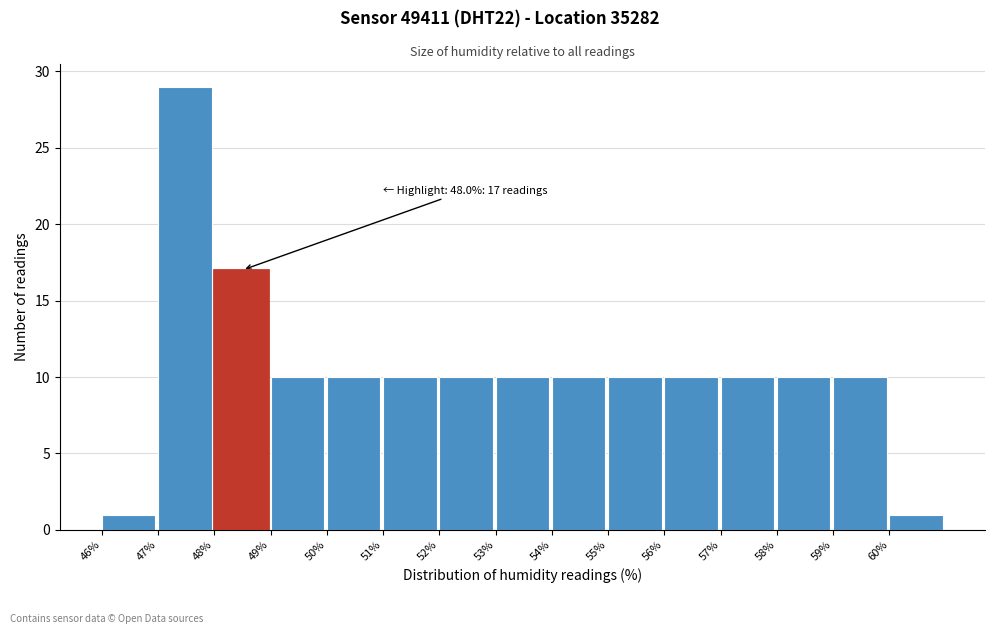

Over which range of the x-axis is the bar tallest?

47 to 48